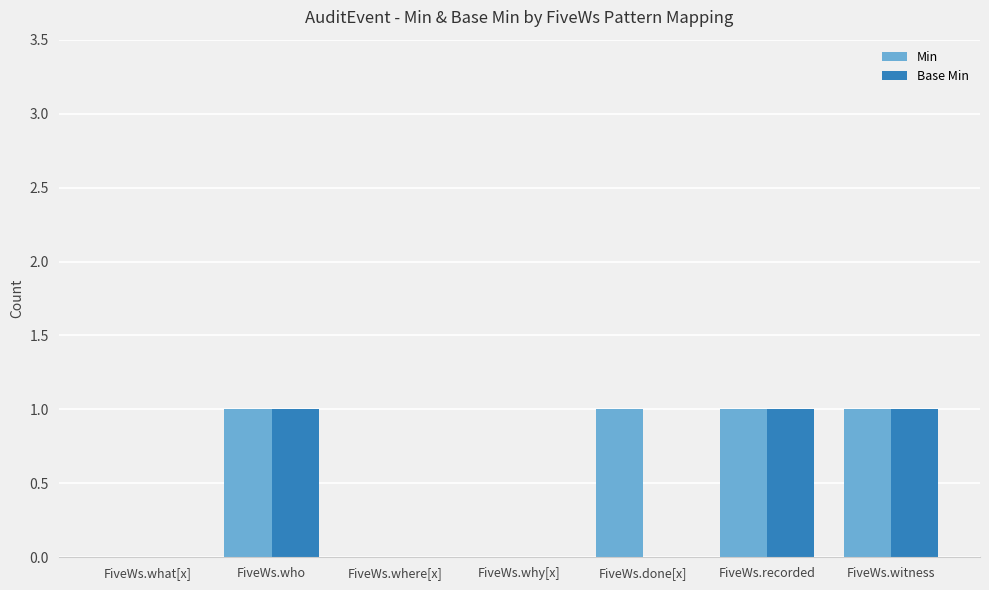

Which series changed the most between FiveWs.who and FiveWs.done[x]?

Base Min